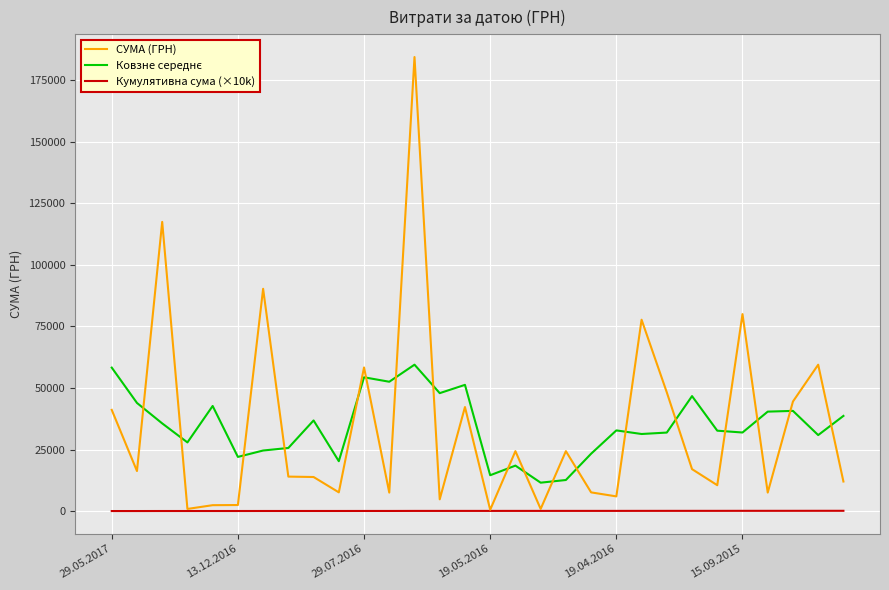

How many lines are shown in the chart?

3